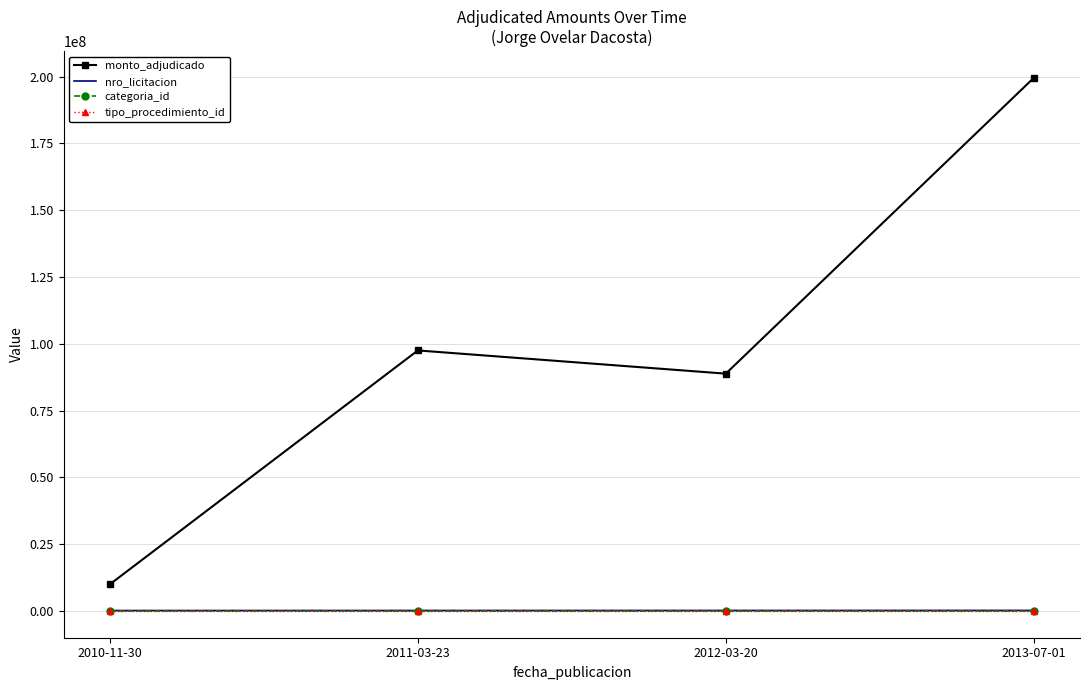

What is the difference between the tipo_procedimiento_id values at 2011-03-23 and 2012-03-20?

1